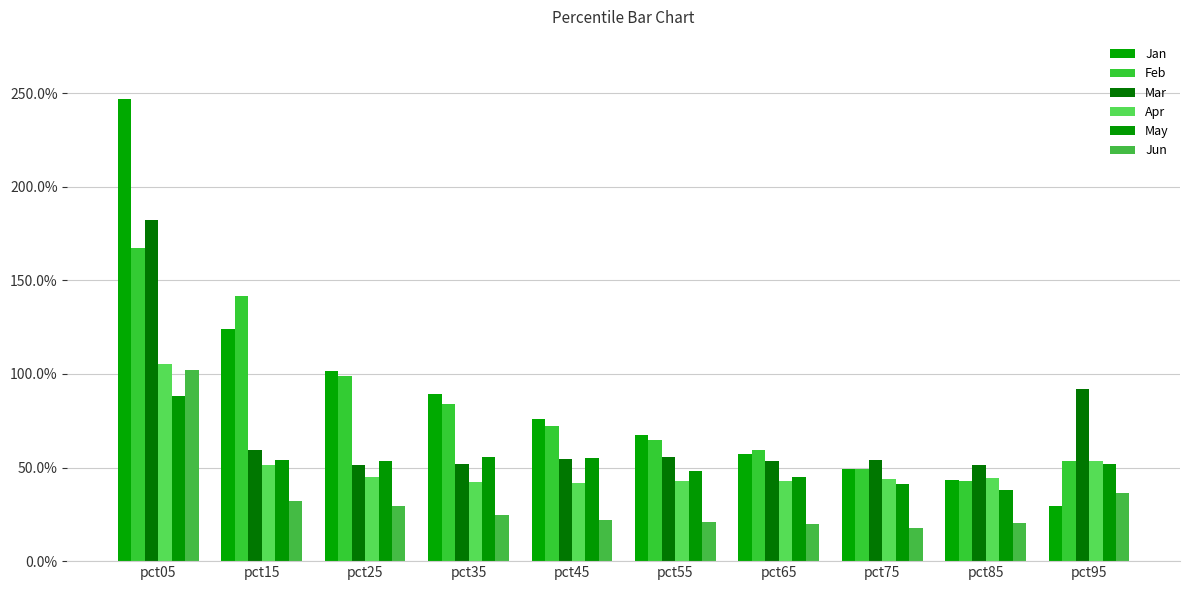

Rank the series by their maximum value, from lowest to highest.

May, Jun, Apr, Feb, Mar, Jan